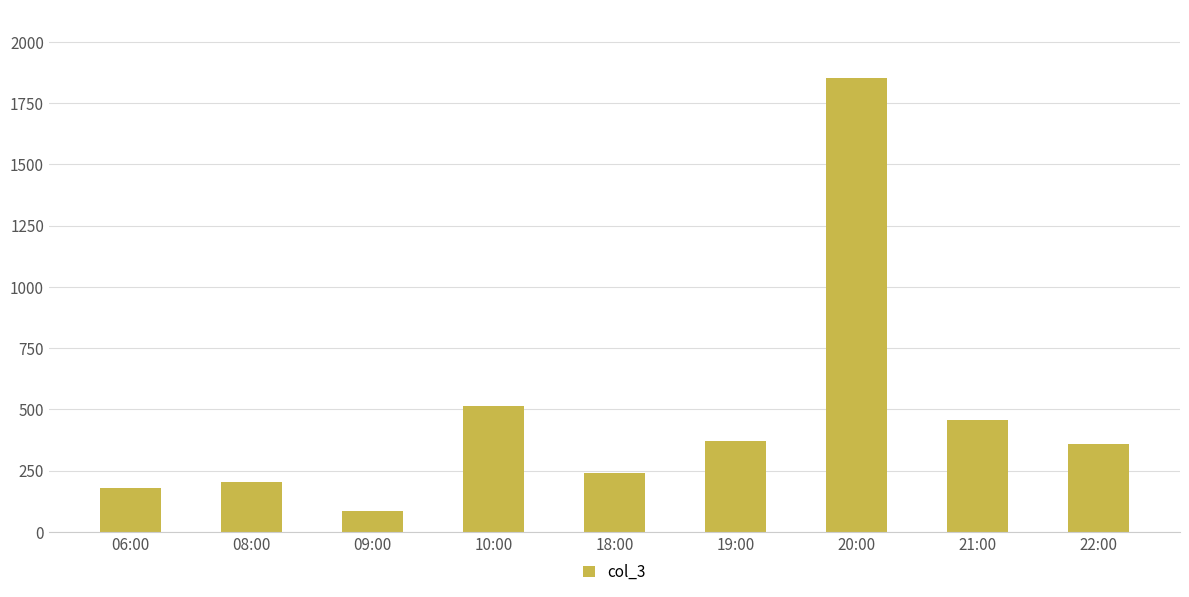

Which category has the highest value across all series?

20:00